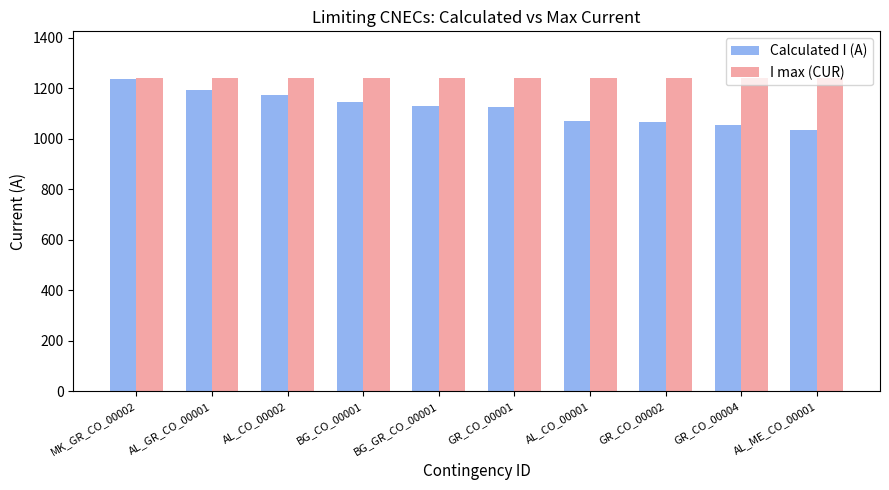

Does the chart contain any negative values?

No